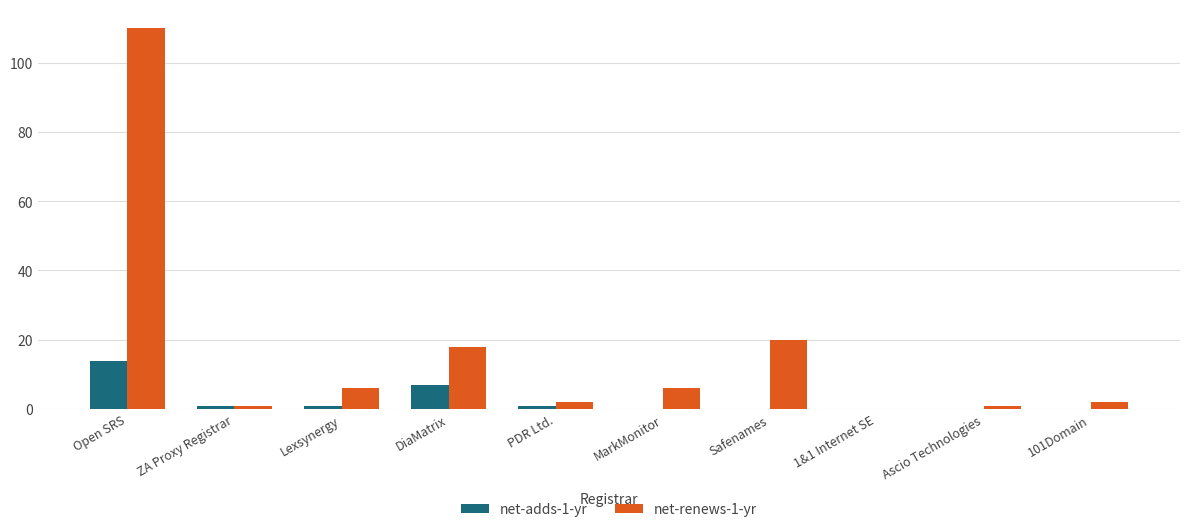

Which series has the largest total across all categories?

net-renews-1-yr